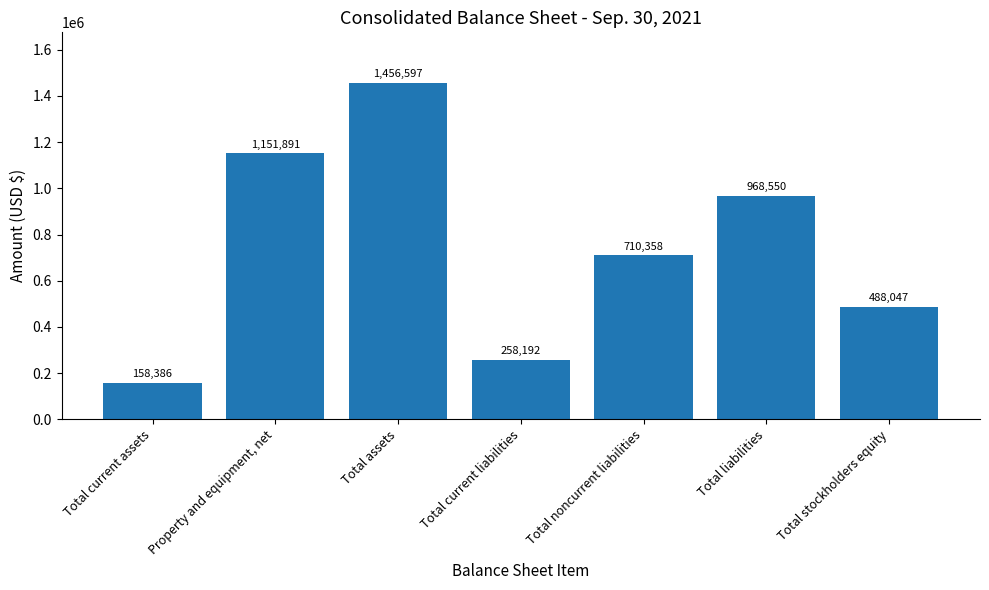

What is the change in value from Property and equipment, net to Total stockholders equity?

-663844